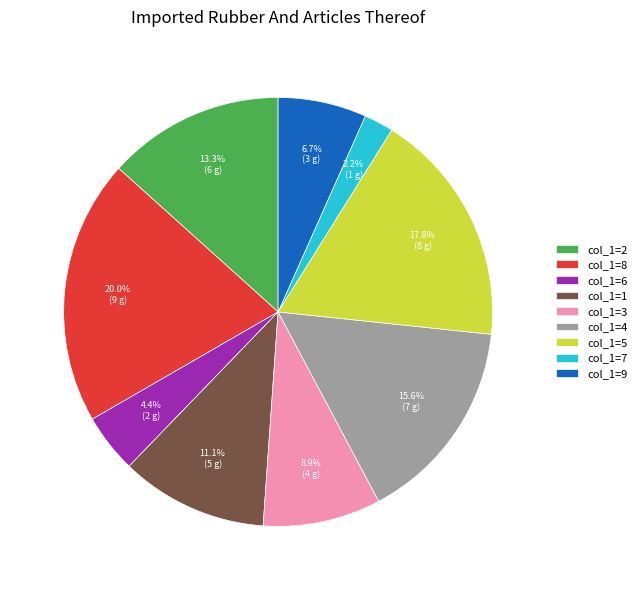

How many segments does this pie chart have?

9